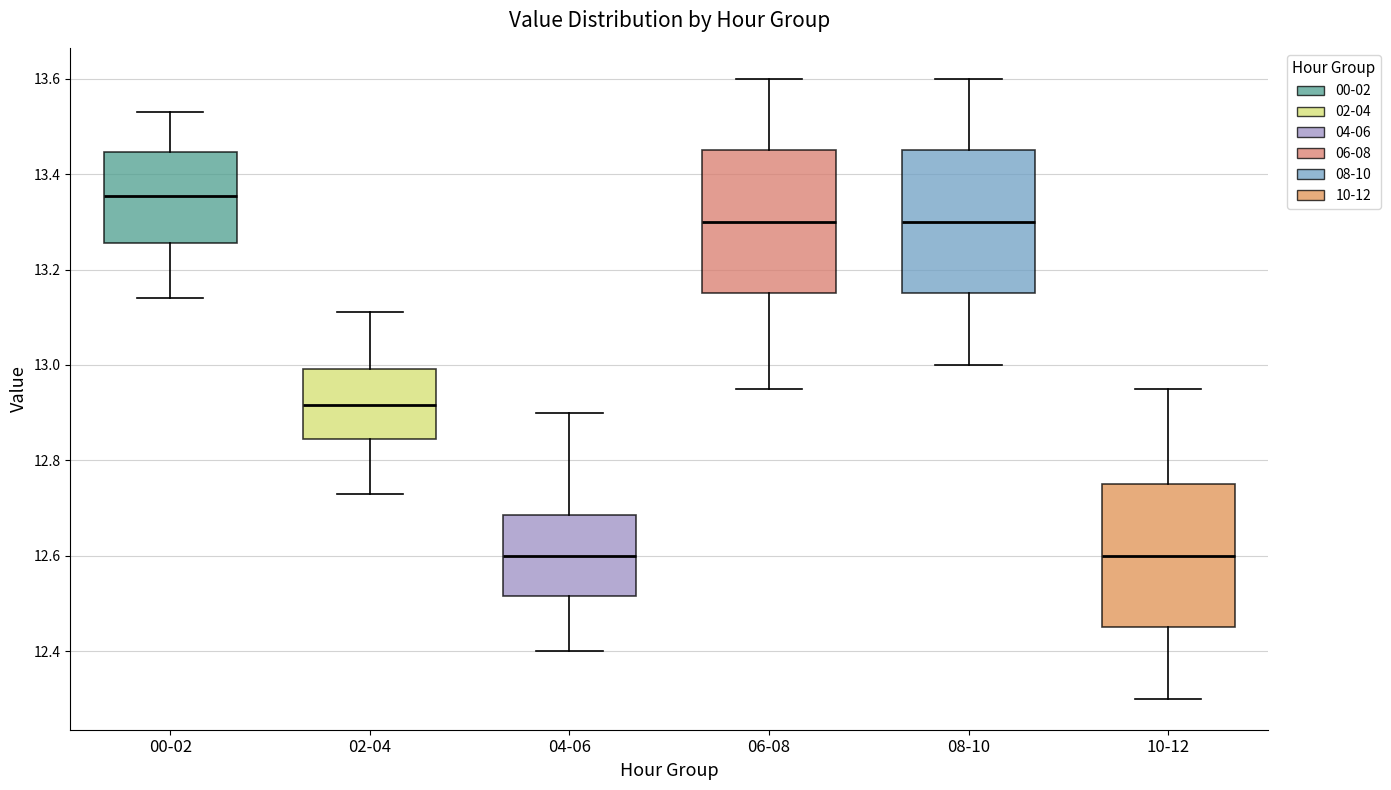

Reading left to right, read every box against the y-axis: the position of its median line, the range the box covers, and the ends of its whiskers. The values are not printed on the chart, so give them approximately, as read against the axis.

00-02: median 13.36, box 13.26 to 13.44, whiskers 13.14 to 13.54
02-04: median 12.92, box 12.84 to 13.00, whiskers 12.74 to 13.12
04-06: median 12.60, box 12.52 to 12.68, whiskers 12.40 to 12.90
06-08: median 13.30, box 13.16 to 13.46, whiskers 12.96 to 13.60
08-10: median 13.30, box 13.16 to 13.46, whiskers 13.00 to 13.60
10-12: median 12.60, box 12.46 to 12.76, whiskers 12.30 to 12.96